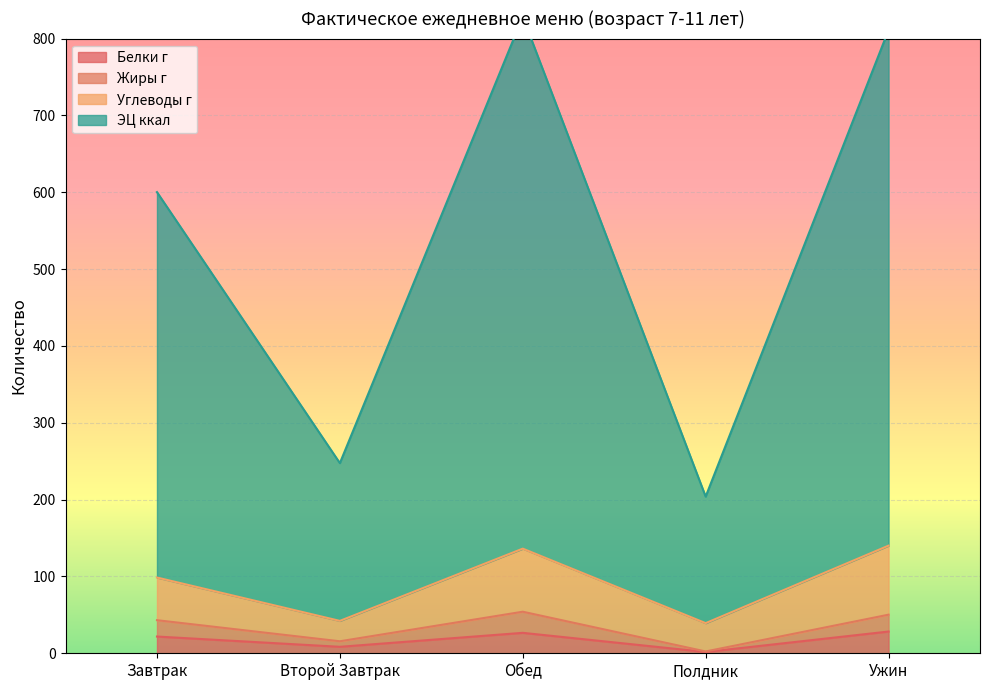

True or false: Жиры г and ЭЦ ккал cross at least once.

False